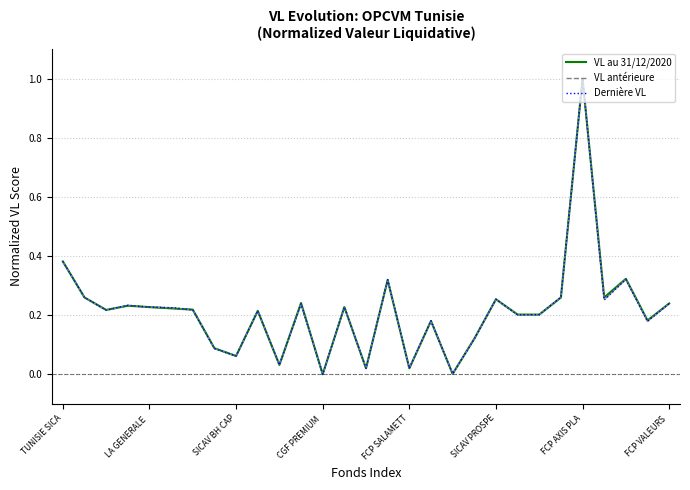

What is the highest value of the Dernière VL series?

1.0